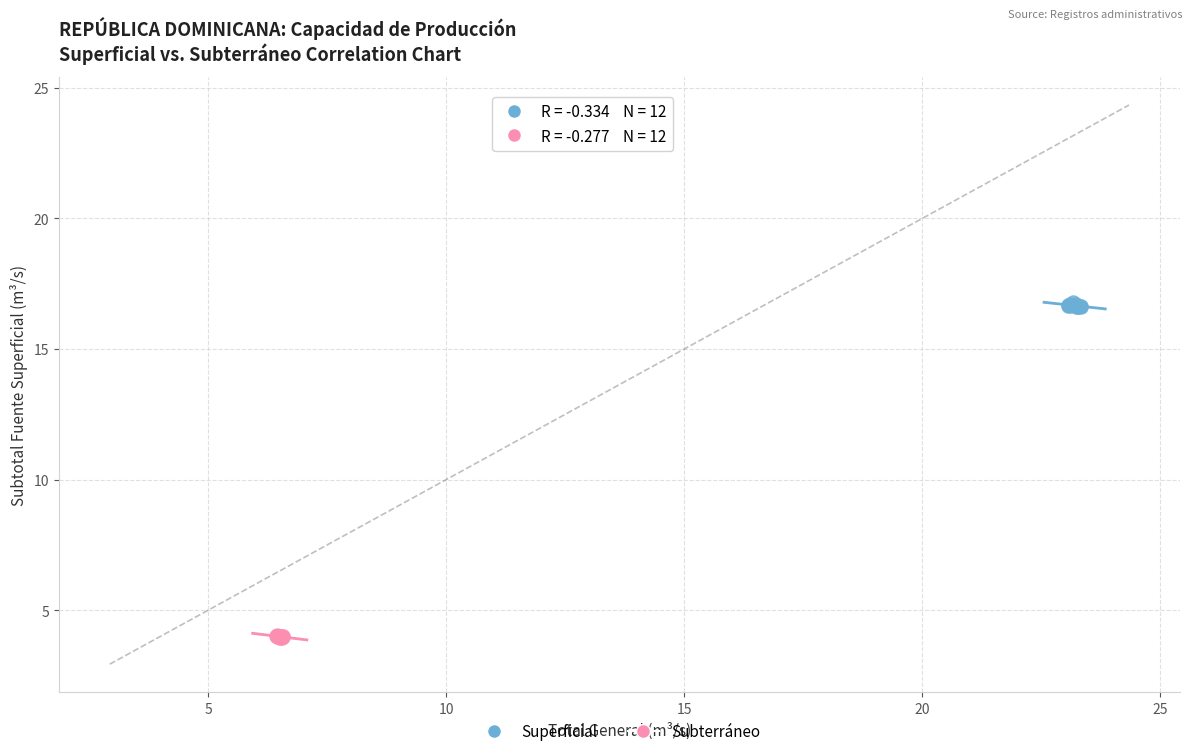

Which series reaches the maximum Y coordinate?

Superficial